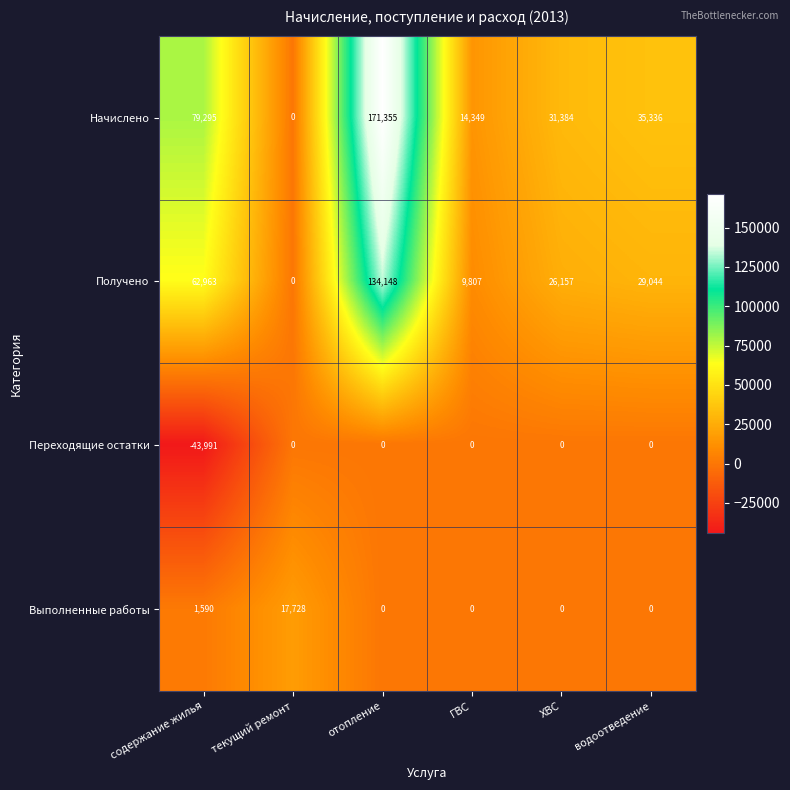

What is the difference between the second highest and minimum values in the Переходящие остатки series?

43991